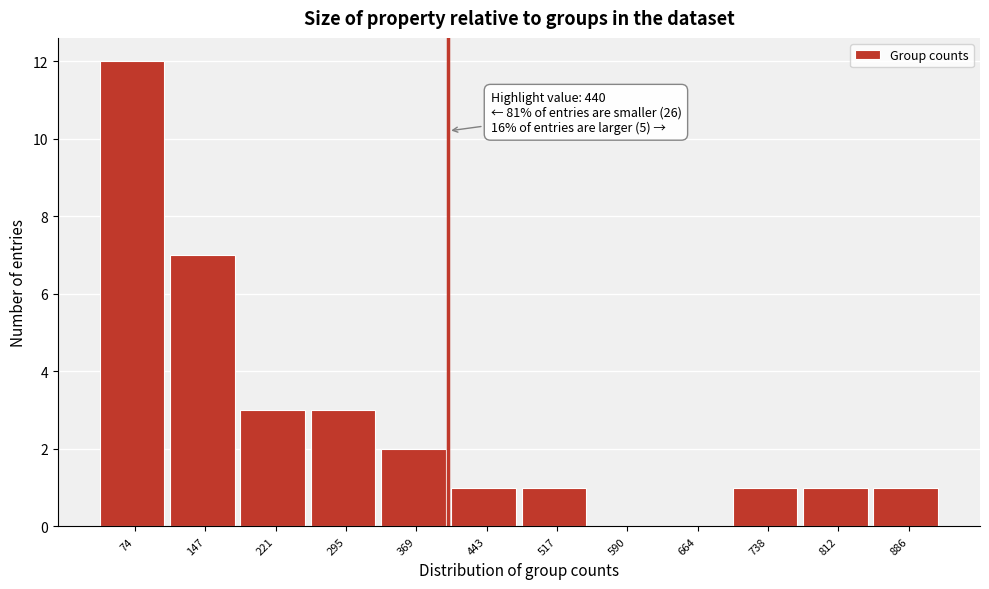

Reading right to left, transcribe all the data shown in this chart.

886=1	812=1	738=1	664=0	590=0	517=1	443=1	369=2	295=3	221=3	147=7	74=12